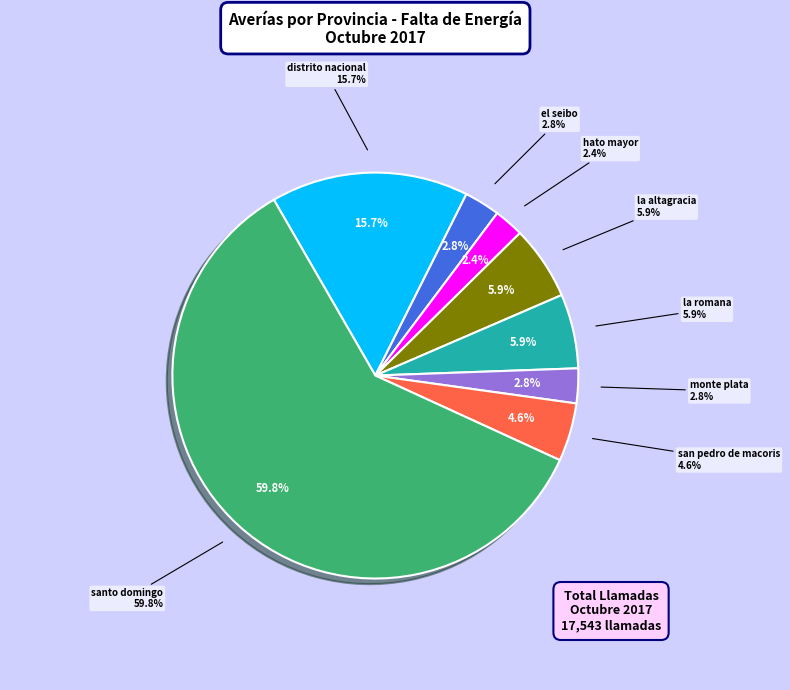

Is the sum of la romana and hato mayor greater than half?

No